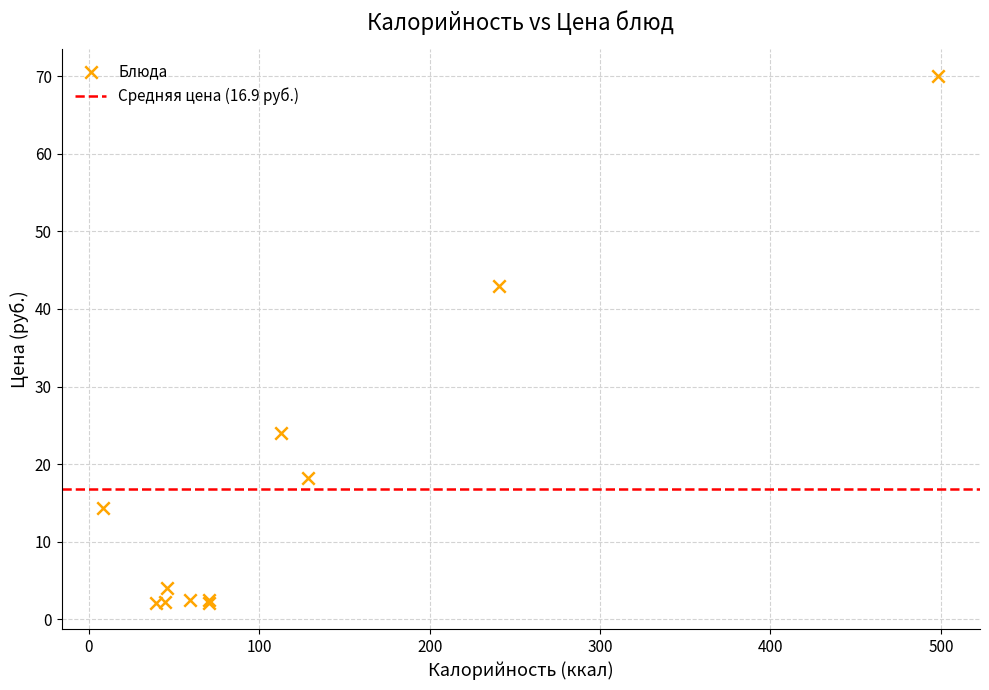

What Y value in the scatter plot is closest to 36?

43.0